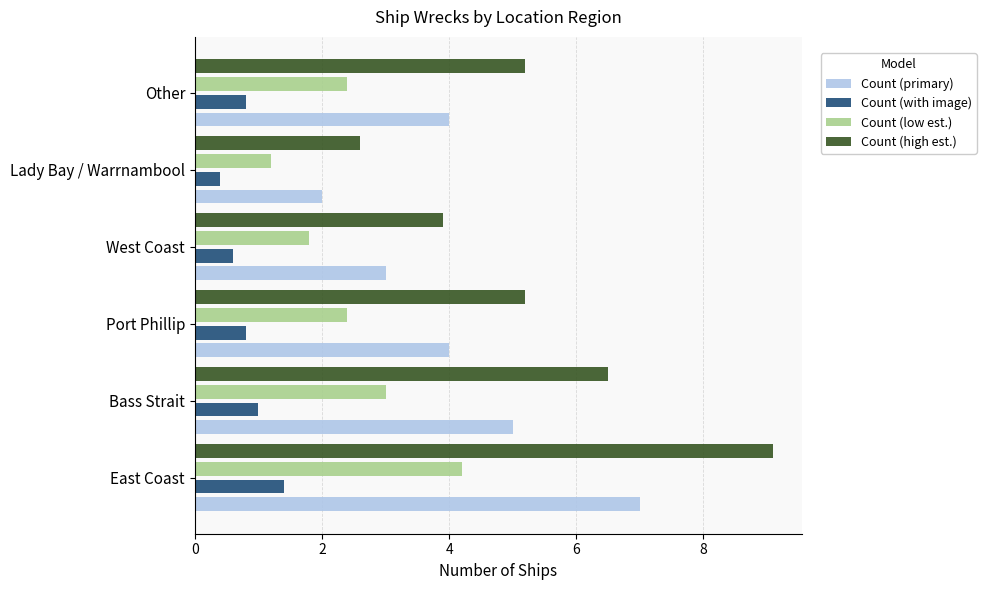

True or false: Count (low est.) has a value of 6.3 at East Coast.

False